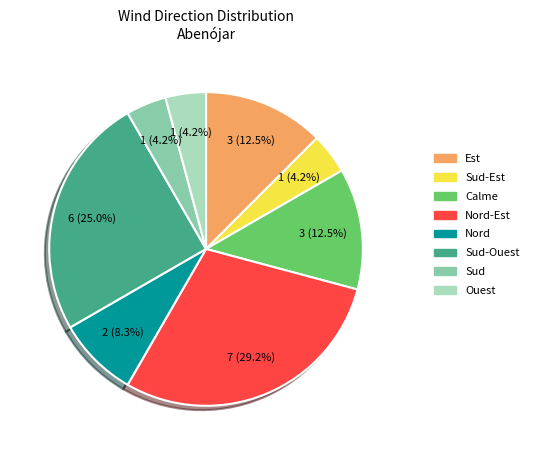

Is Calme the majority of the pie?

No